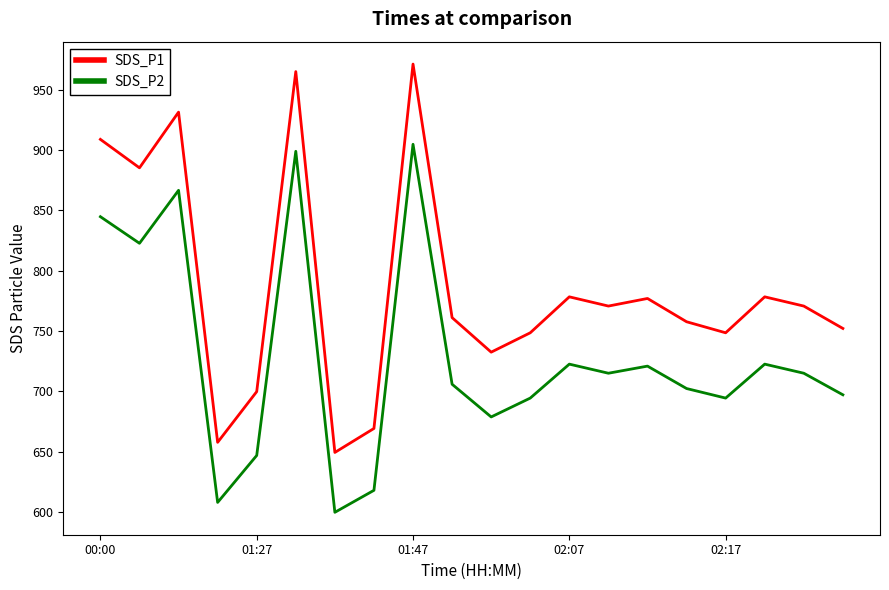

In SDS_P1, how many points are higher than both neighbors (excluding endpoints)?

6